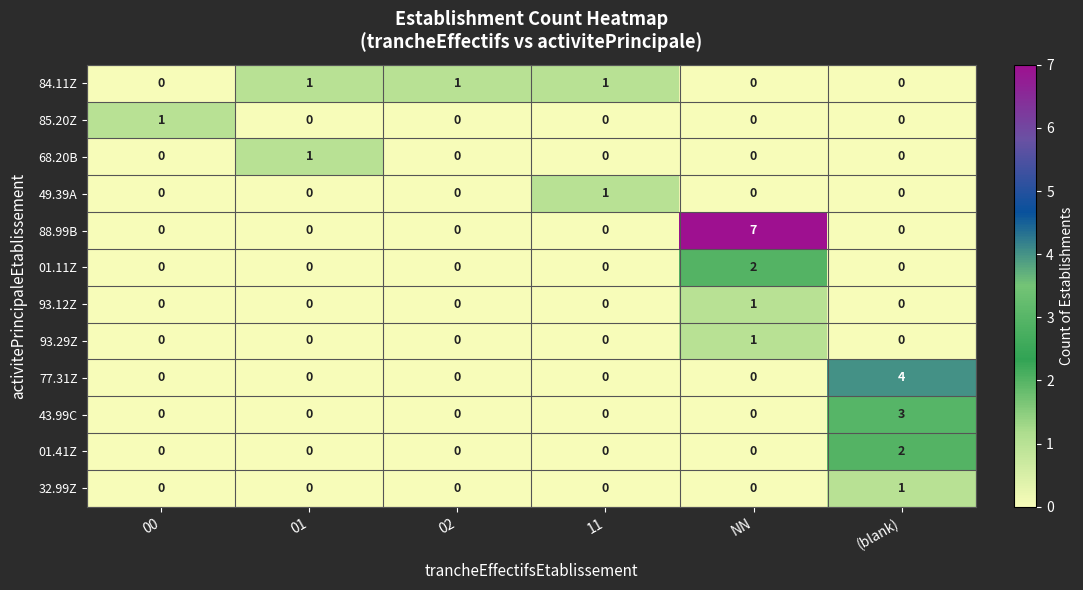

What is the difference between the maximum and minimum values in the 43.99C series?

3